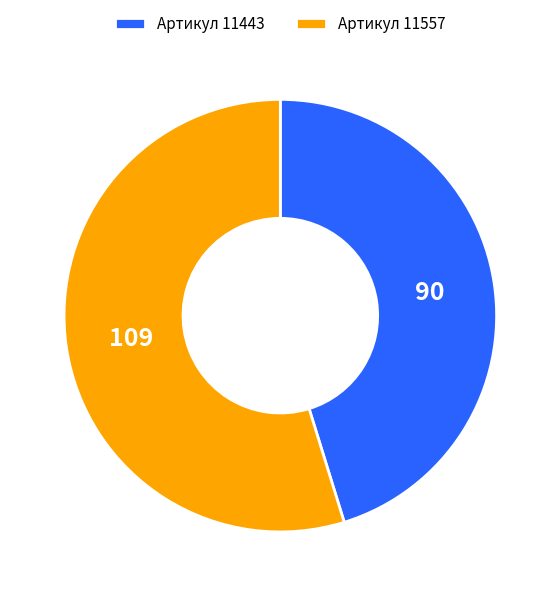

How many segments does this pie chart have?

2